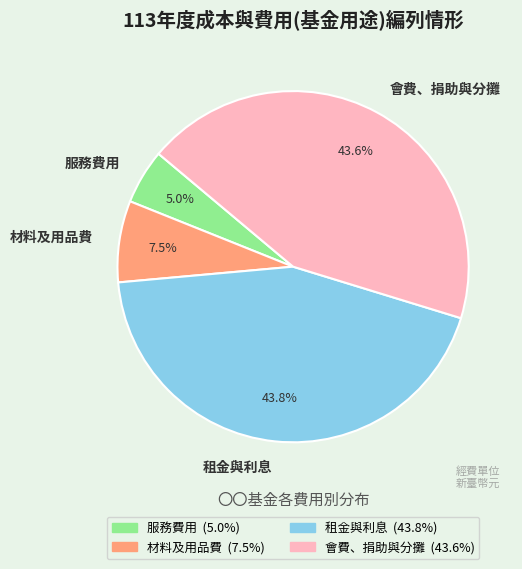

Is it true that 會費、捐助與分攤 is 44% of the pie?

True